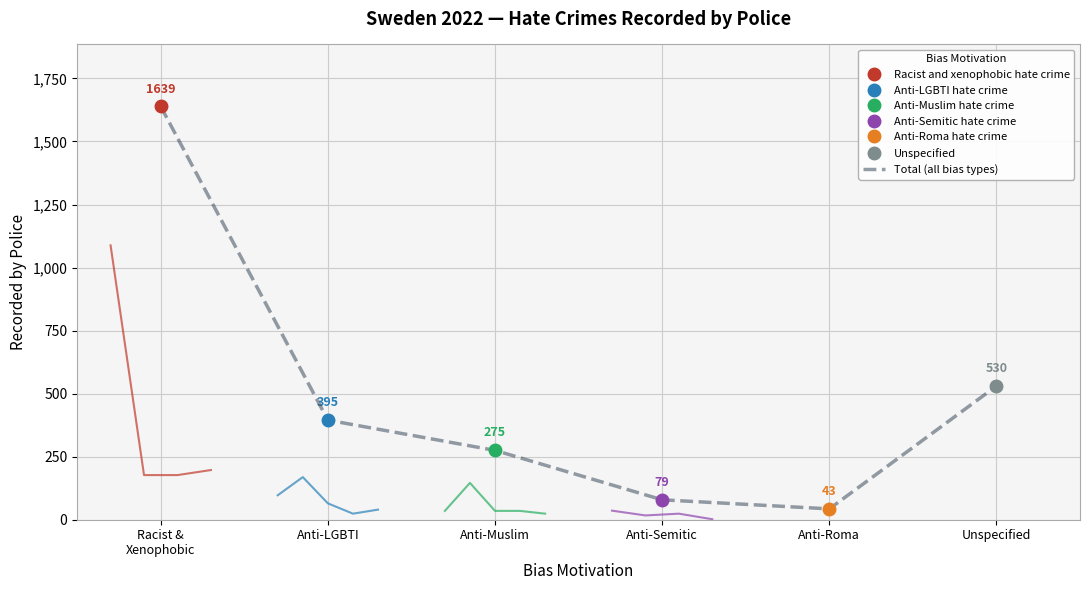

The chart shows a value of 1639 at Racist &
Xenophobic. True or false?

True